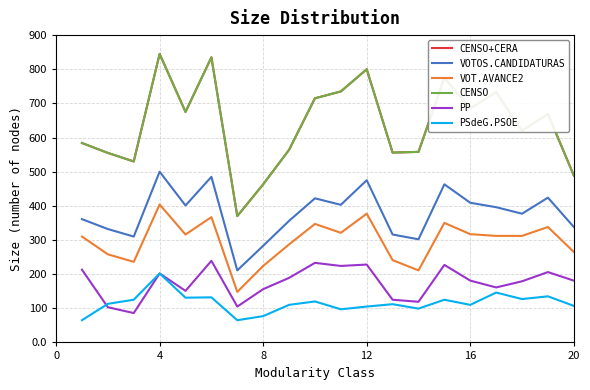

Does the chart display data point markers on the line(s)?

No